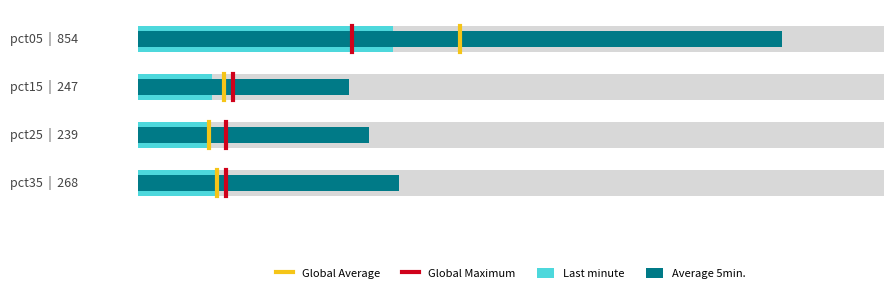

Is the value of Global Maximum at 0 greater than the value of Global Average at 0?

No